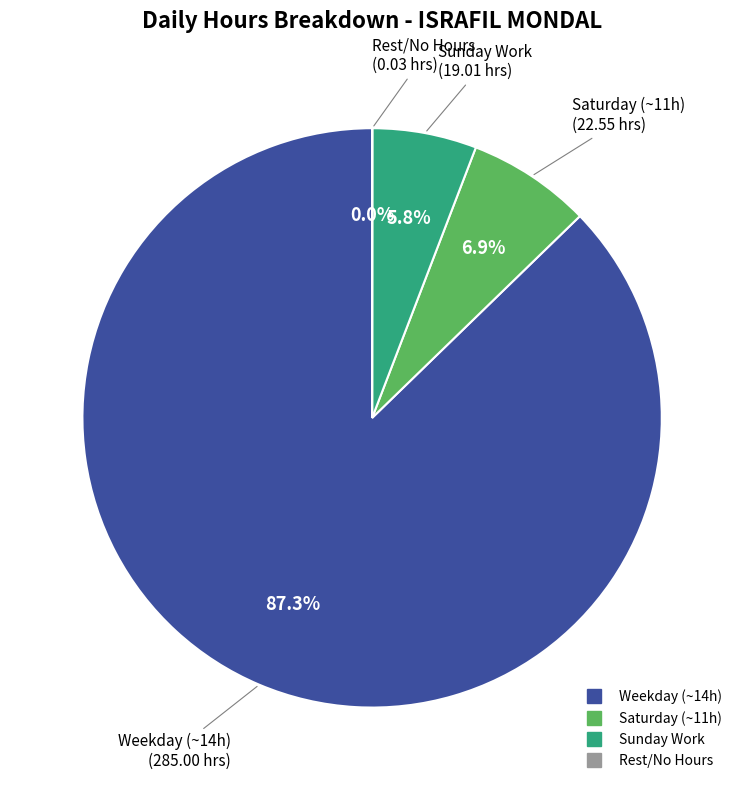

Is there any slice that represents more than half of the pie?

Yes